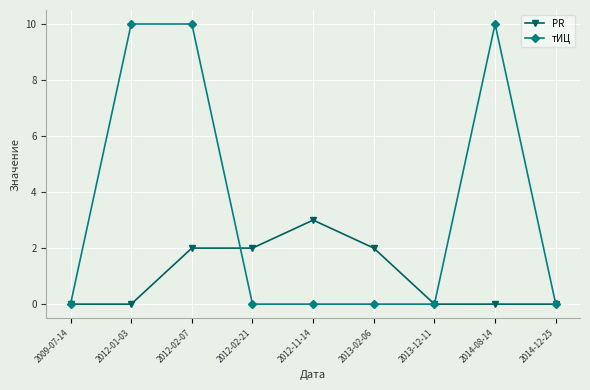

At 2012-11-14, list the series in order from smallest to largest.

тИЦ, PR